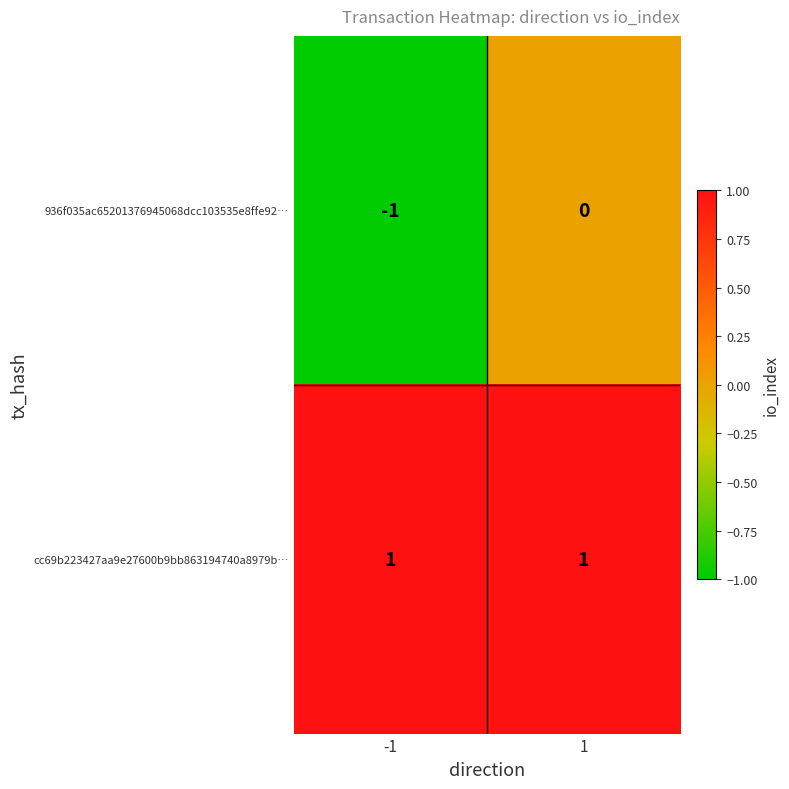

Which series has the largest total across all categories?

cc69b223427aa9e27600b9bb863194740a8979b…